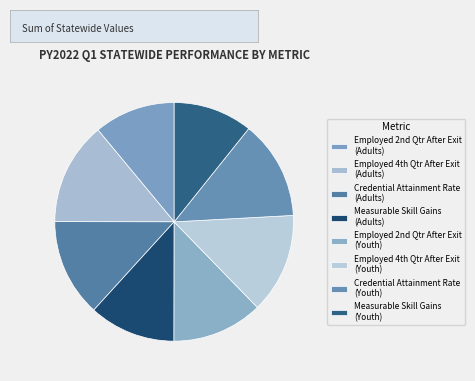

How many segments does this pie chart have?

8